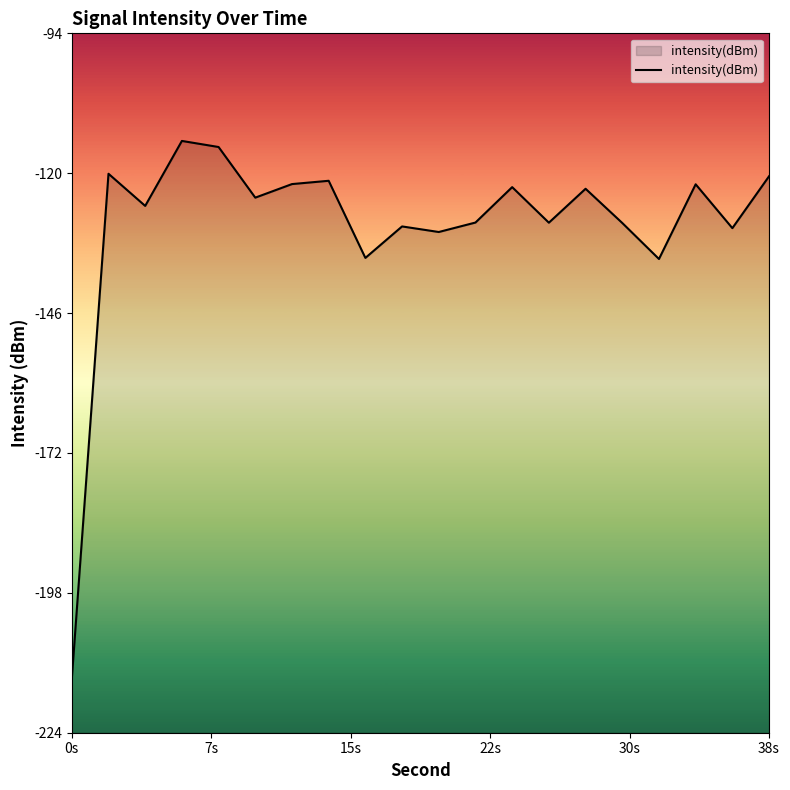

How many interior local valleys (lower than both neighbors) does the data have?

7